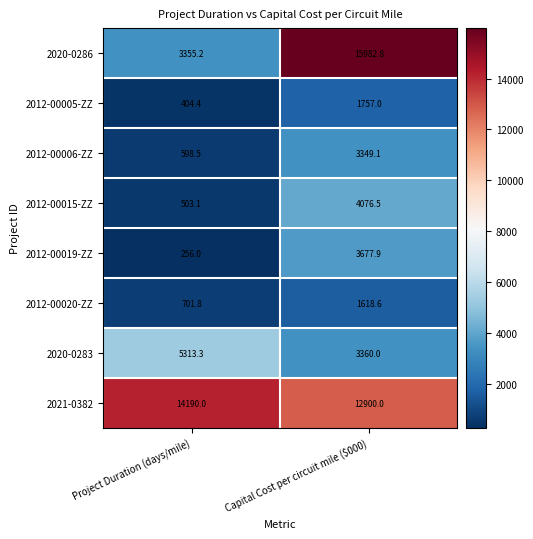

Read the 2021-0382 value at Project Duration (days/mile).

14190.0